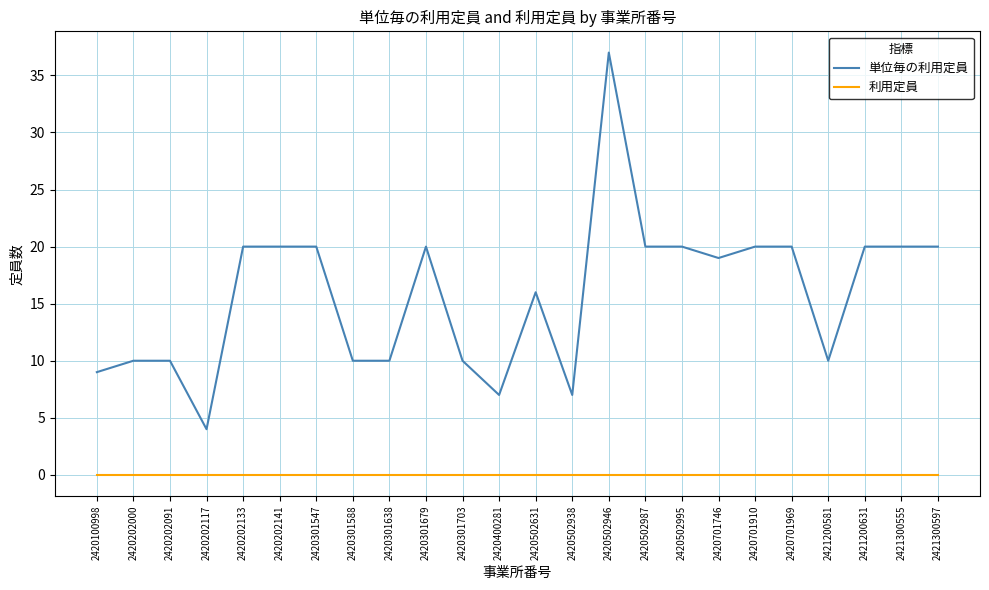

Reading left to right, list all the values displayed in this chart.

単位毎の利用定員: 9	10	10	4	20	20	20	10	10	20	10	7	16	7	37	20	20	19	20	20	10	20	20	20
利用定員: 0	0	0	0	0	0	0	0	0	0	0	0	0	0	0	0	0	0	0	0	0	0	0	0